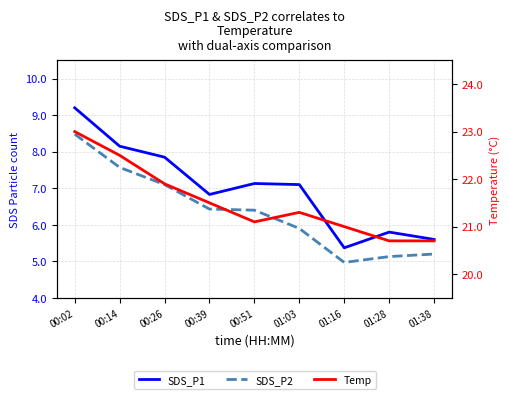

Does the chart display data point markers on the line(s)?

No